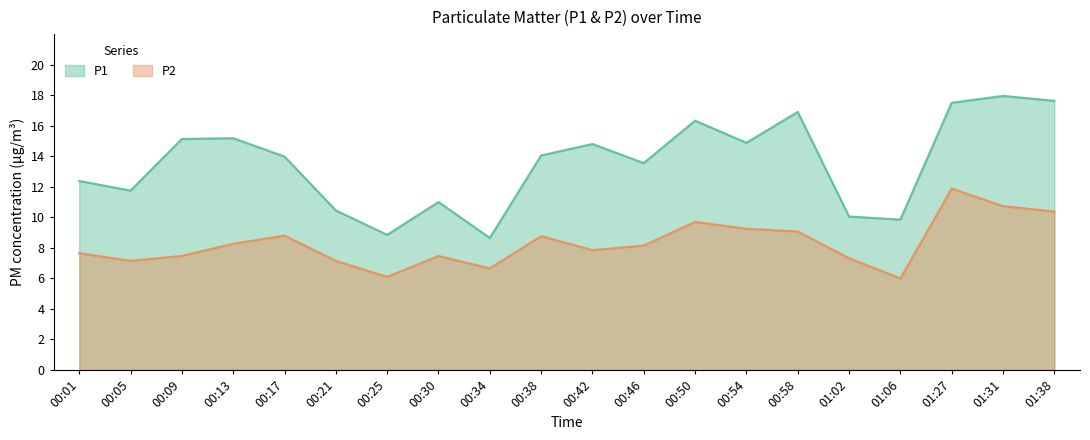

Which series has the largest total across all categories?

P1